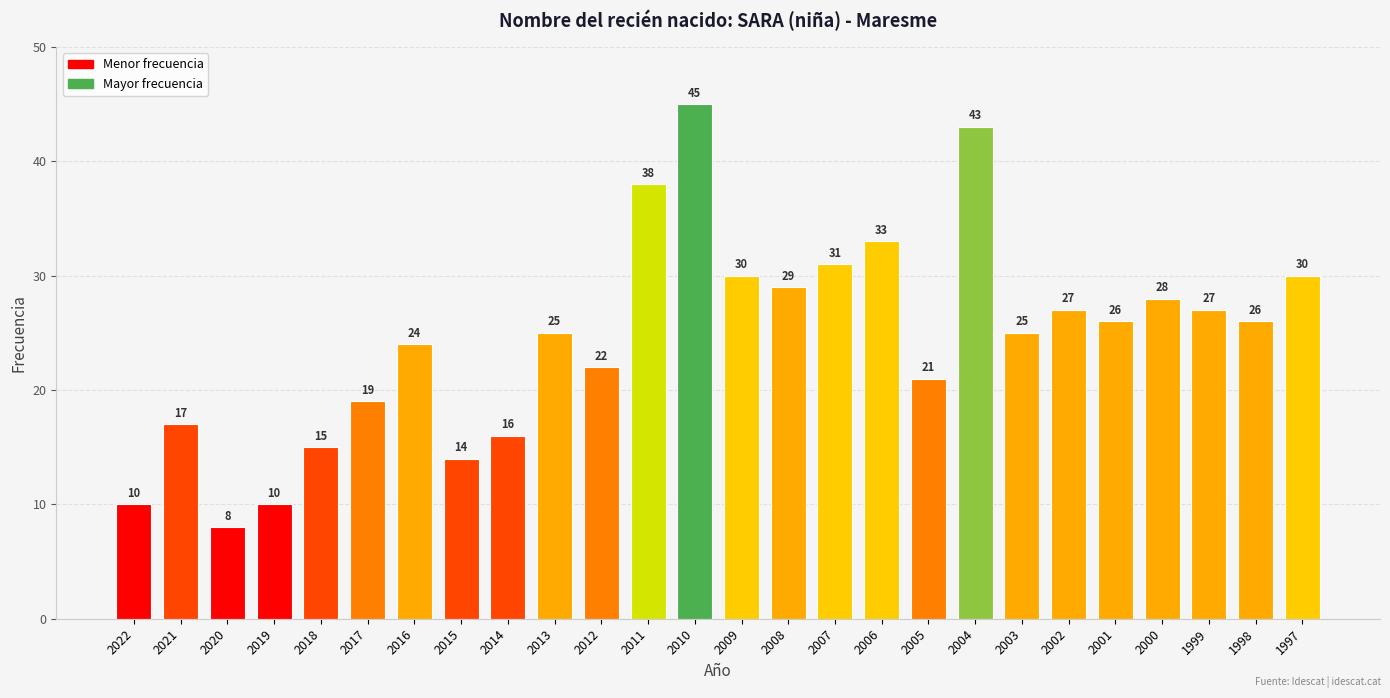

Which label corresponds to the largest value in the chart?

2010